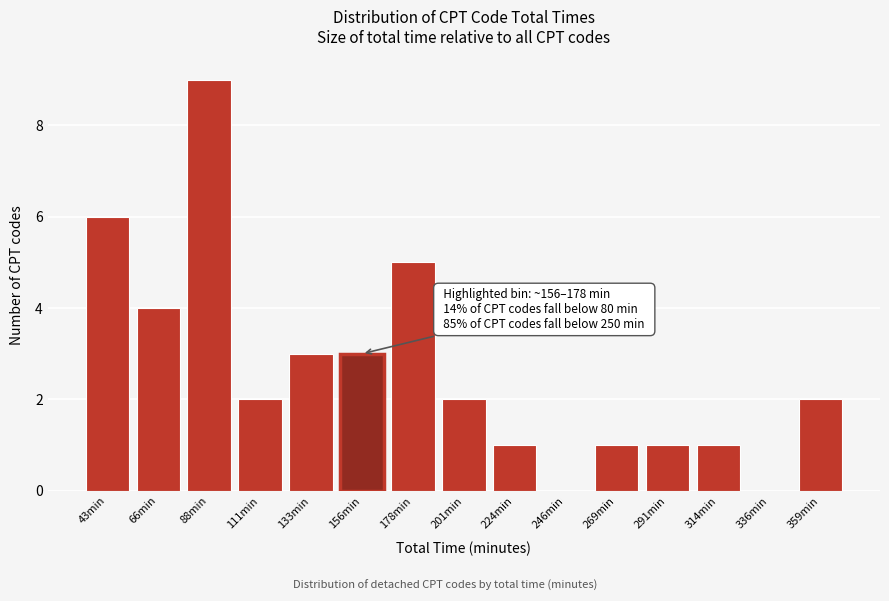

Reading left to right, extract all data points from this chart.

43min=6	66min=4	88min=9	111min=2	133min=3	156min=3	178min=5	201min=2	224min=1	246min=0	269min=1	291min=1	314min=1	336min=0	359min=2